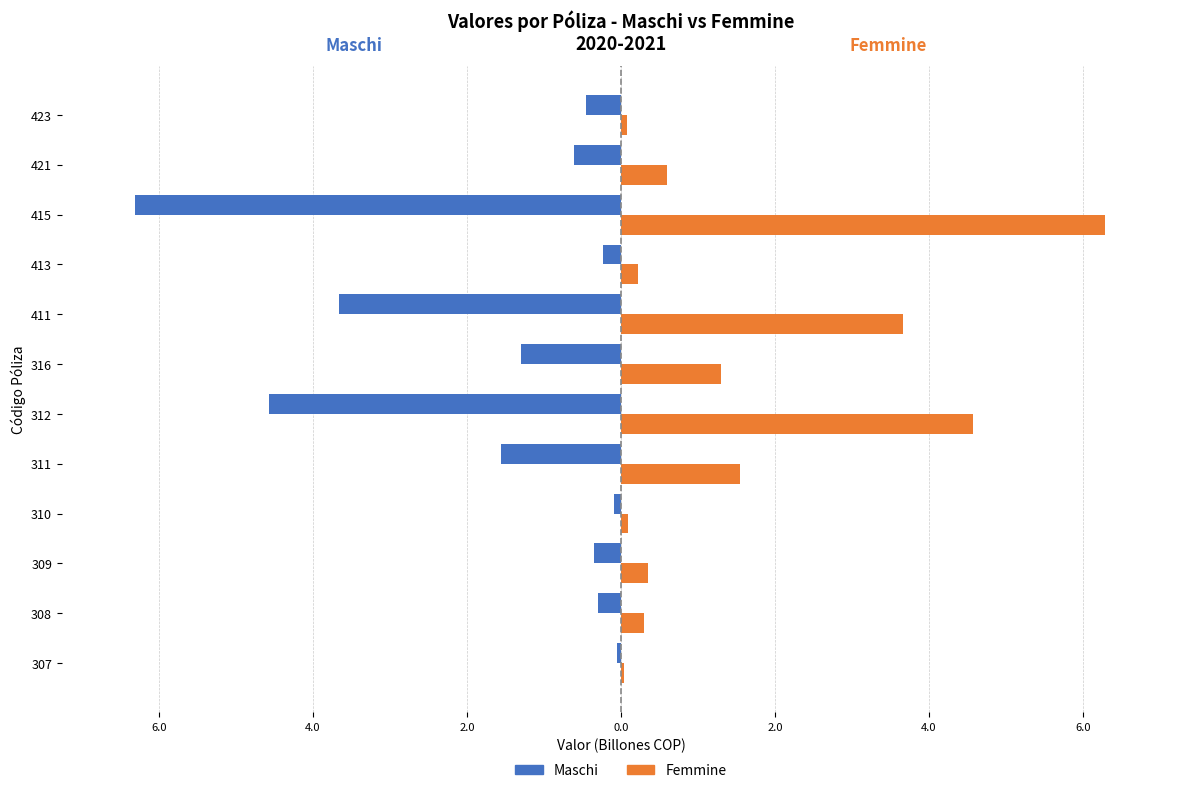

How many bars are there in total?

24